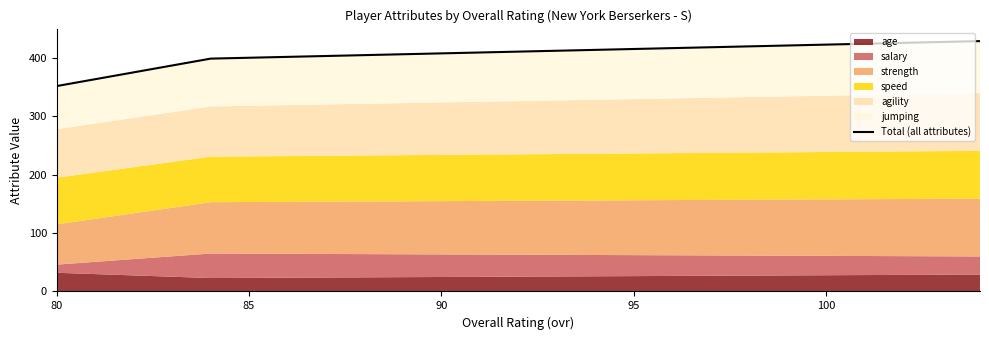

True or false: the data has more than 2 interior local peaks.

False